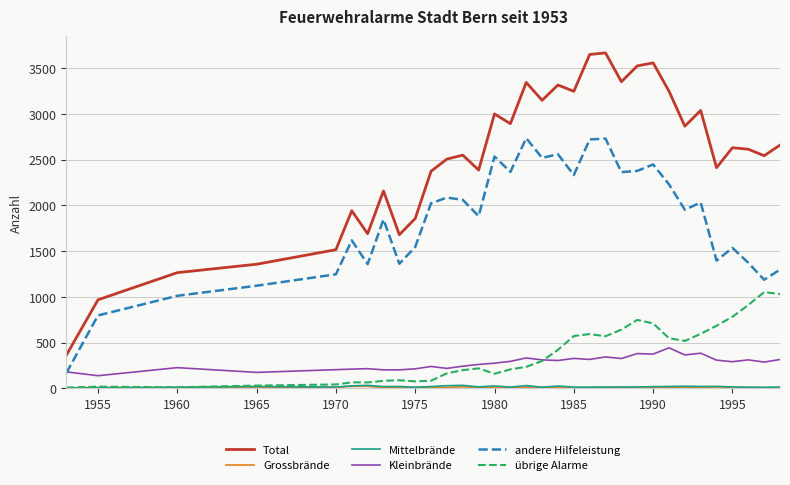

What is the greatest value displayed?

3668